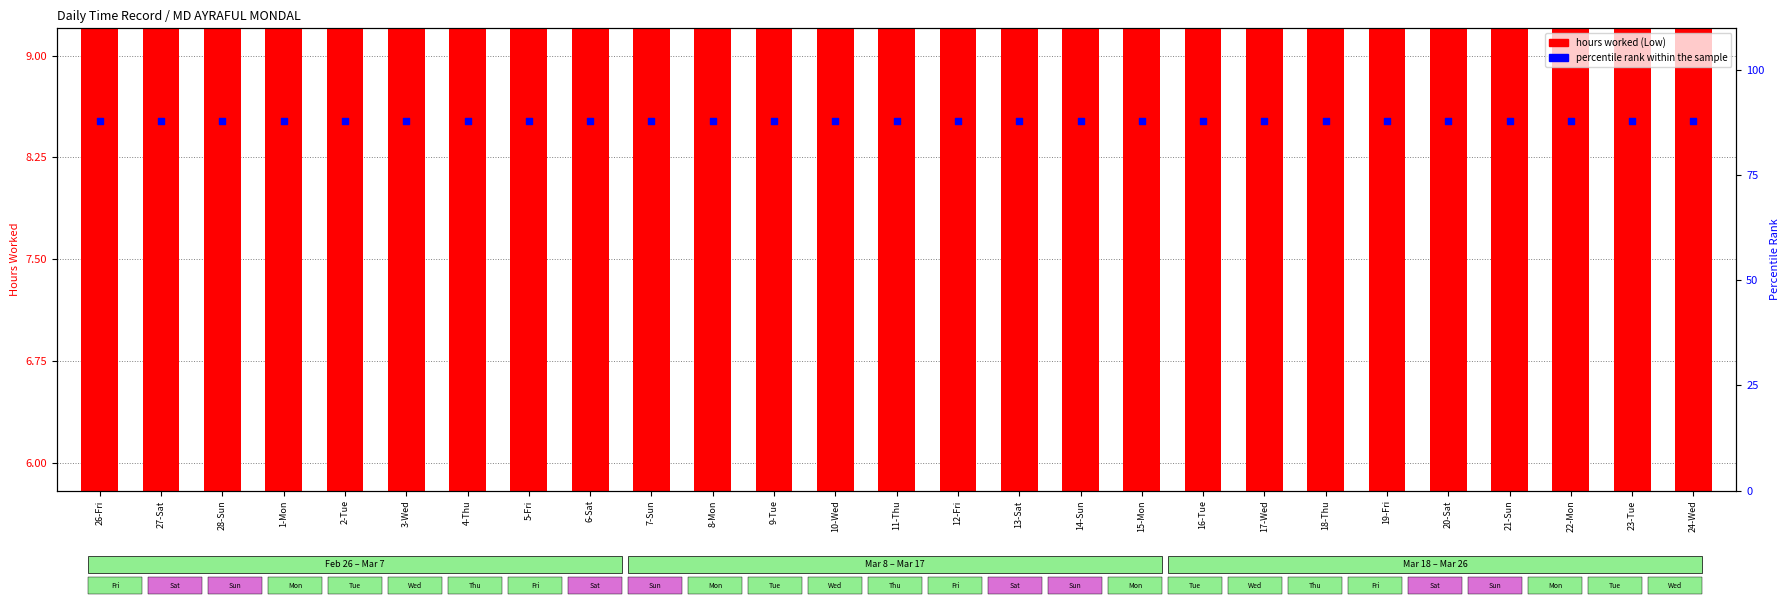

What are all the series names shown in the legend?

hours worked, percentile rank within the sample